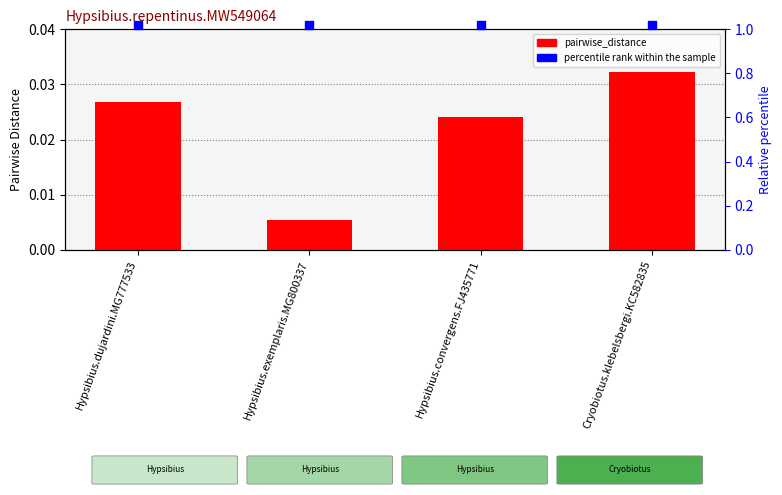

What are all the series names shown in the legend?

pairwise_distance, percentile rank within the sample